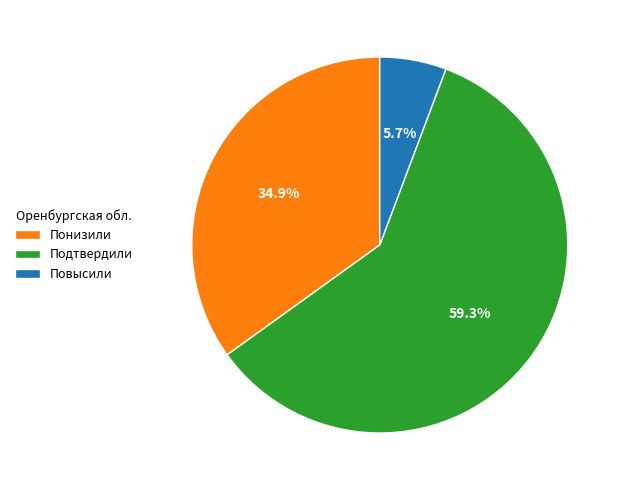

What is the majority slice?

Подтвердили